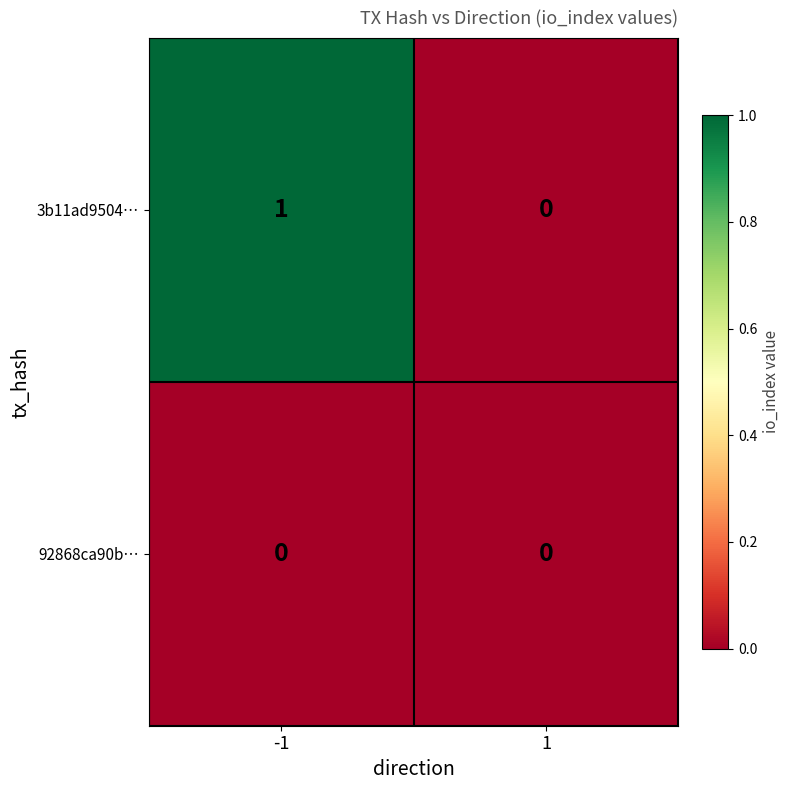

Is the value of 92868ca90b… at -1 greater than the value of 3b11ad9504… at -1?

No